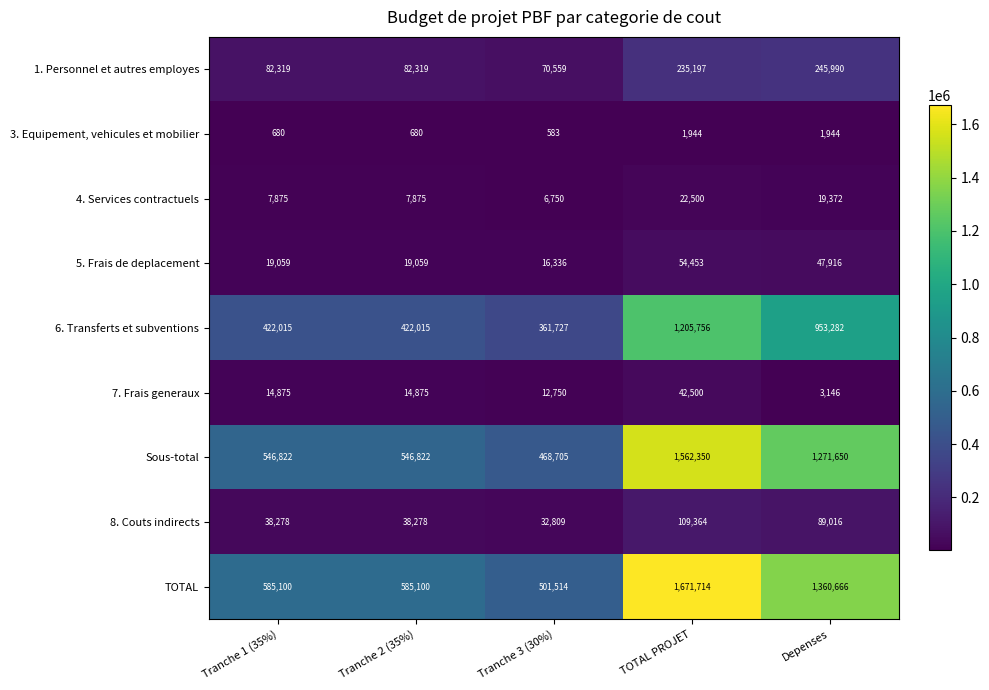

At which category is the sum across all series the highest?

TOTAL PROJET